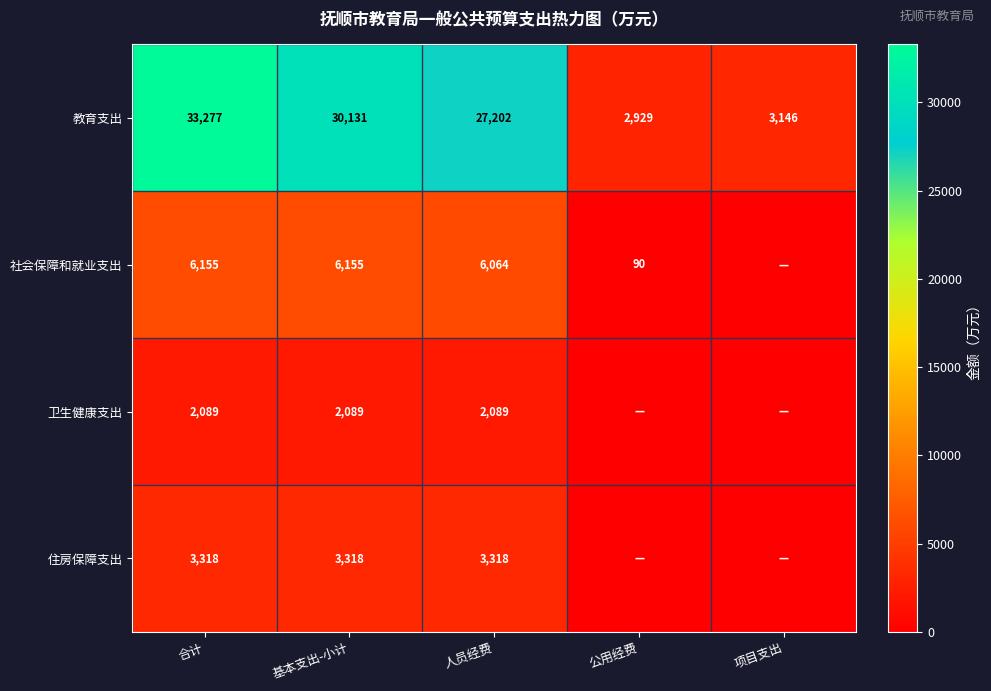

Is it true that 社会保障和就业支出 equals 6155 at 基本支出-小计?

True